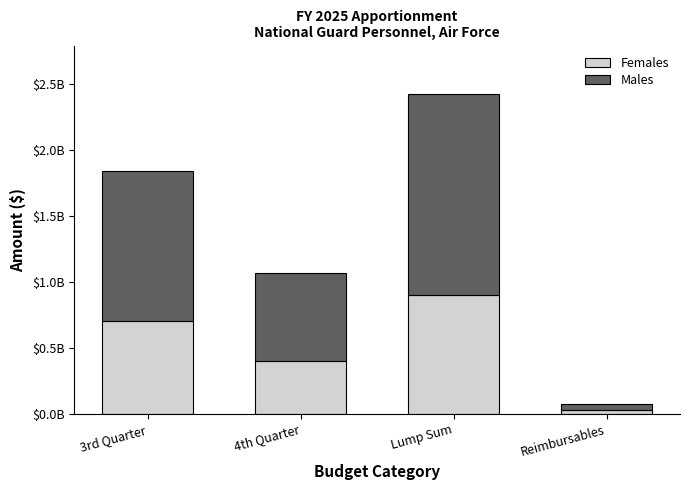

Are the bars grouped side by side (vs. stacked)?

No